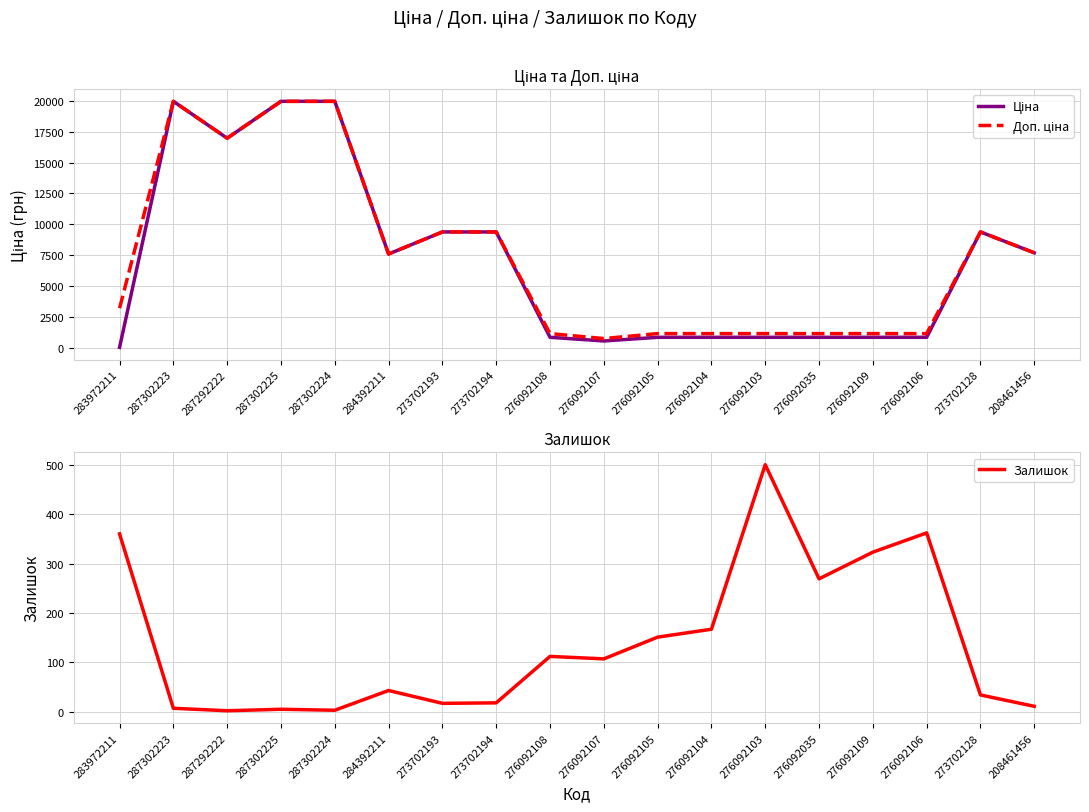

Reading right to left, list all the values displayed in this chart.

Ціна: 208461456=7693.1	273702128=9384.0	276092106=848.4	276092109=848.4	276092035=848.4	276092103=848.4	276092104=848.4	276092105=848.4	276092107=551.5	276092108=848.4	273702194=9384.0	273702193=9384.0	284392211=7596.5	287302224=19964.2	287302225=19964.2	287292222=16976.3	287302223=19964.2	283972211=32.0
Доп. ціна: 208461456=7693.1	273702128=9384.0	276092106=1149.7	276092109=1149.7	276092035=1149.7	276092103=1149.7	276092104=1149.7	276092105=1149.7	276092107=747.0	276092108=1149.7	273702194=9384.0	273702193=9384.0	284392211=7596.5	287302224=19964.2	287302225=19964.2	287292222=16976.3	287302223=19964.2	283972211=3205.0
Залишок: 208461456=11.0	273702128=34.0	276092106=362.0	276092109=323.0	276092035=269.0	276092103=500.0	276092104=167.0	276092105=151.0	276092107=107.0	276092108=112.0	273702194=18.0	273702193=17.0	284392211=43.0	287302224=3.0	287302225=5.0	287292222=2.0	287302223=7.0	283972211=360.0